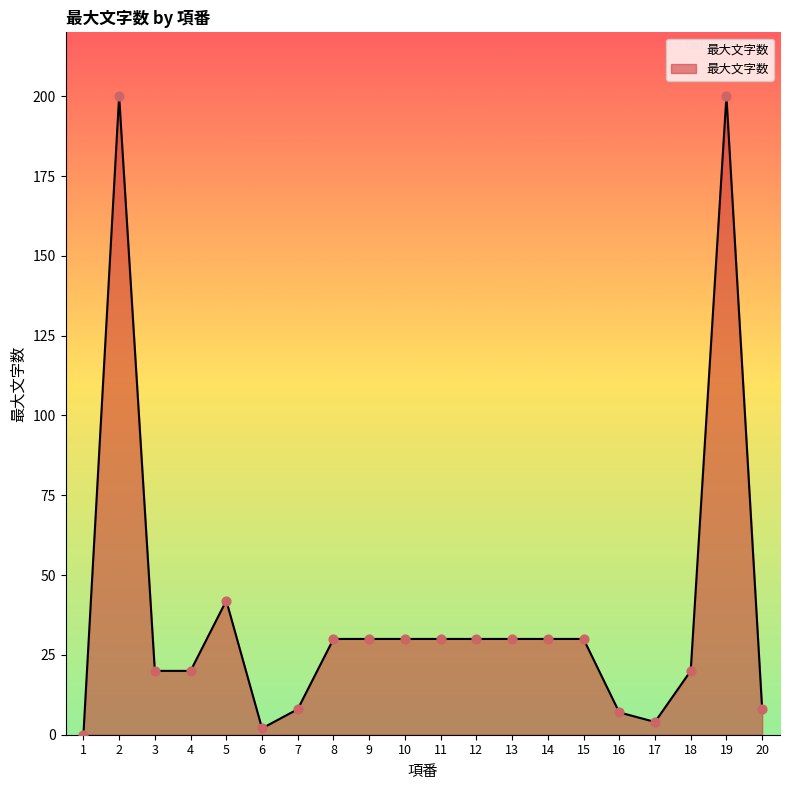

What is the change in value from 9 to 17?

-26